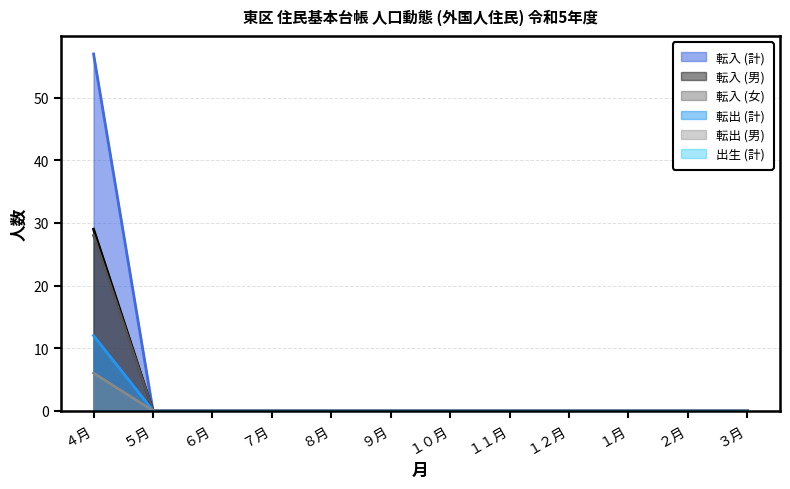

True or false: 転入 (女) and 転出 (計) intersect in this chart.

False